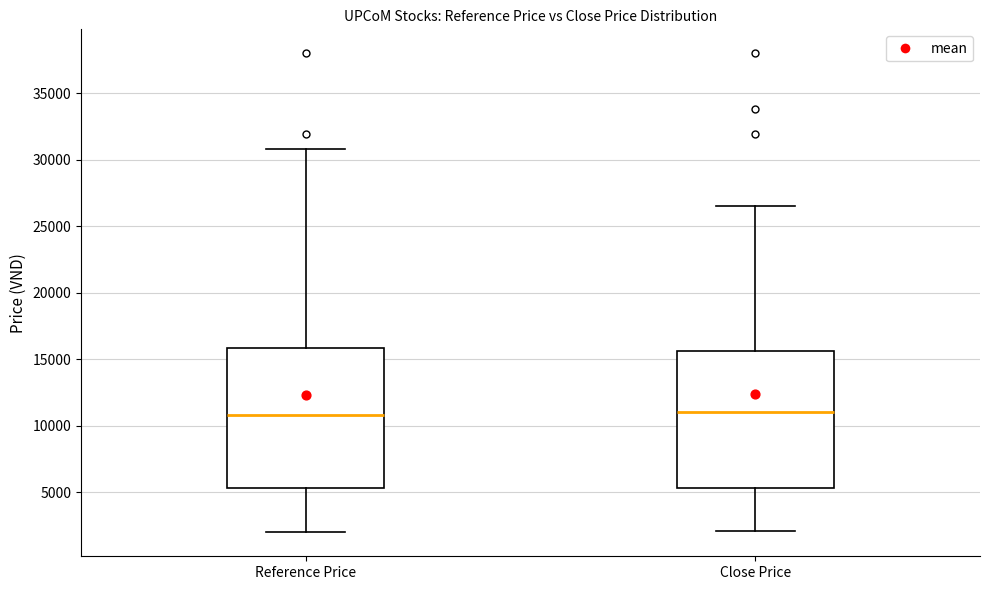

Reading left to right, read every box against the y-axis: the position of its median line, the range the box covers, and the ends of its whiskers. The values are not printed on the chart, so give them approximately, as read against the axis.

Reference Price: median 11000, box 5500 to 16000, whiskers 2000 to 31000
Close Price: median 11000, box 5500 to 15500, whiskers 2000 to 26500